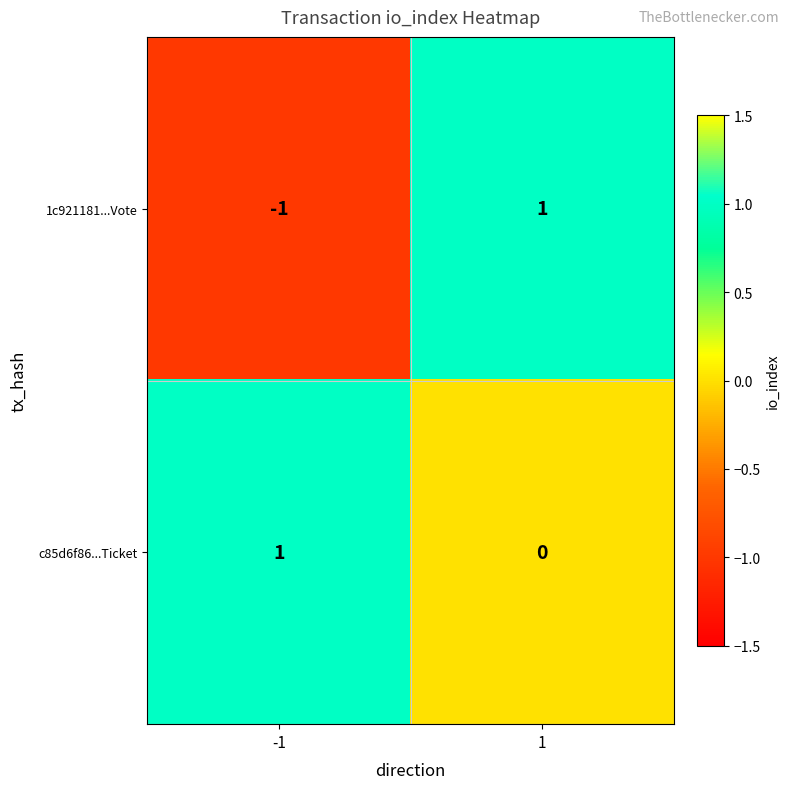

Which series has the widest spread of values?

1c921181...Vote